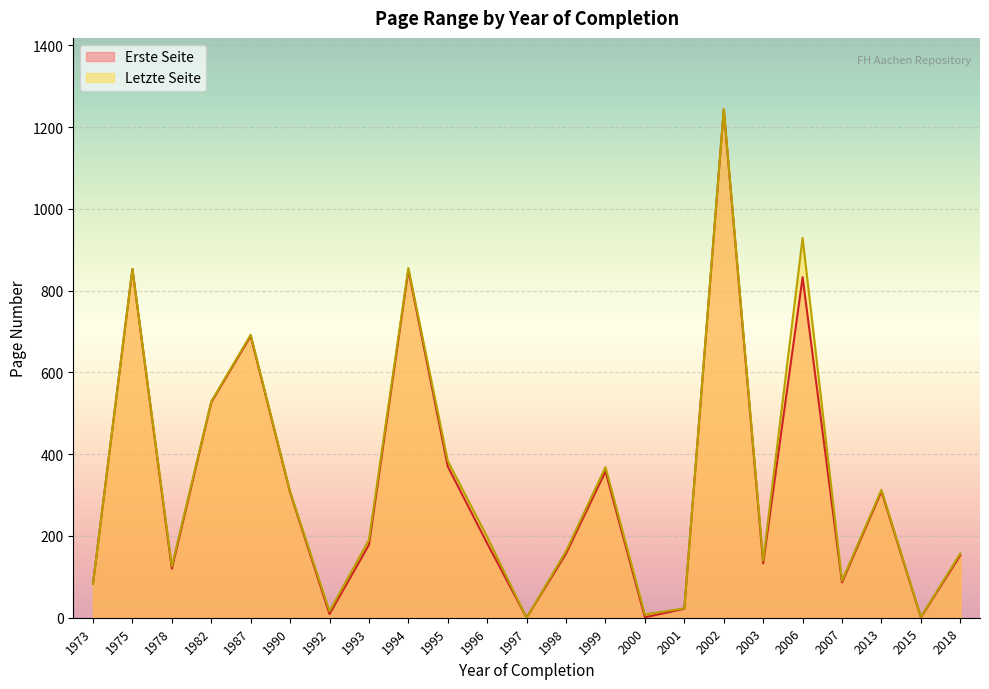

Is the value of Letzte Seite at 2001 greater than the value of Erste Seite at 1978?

No